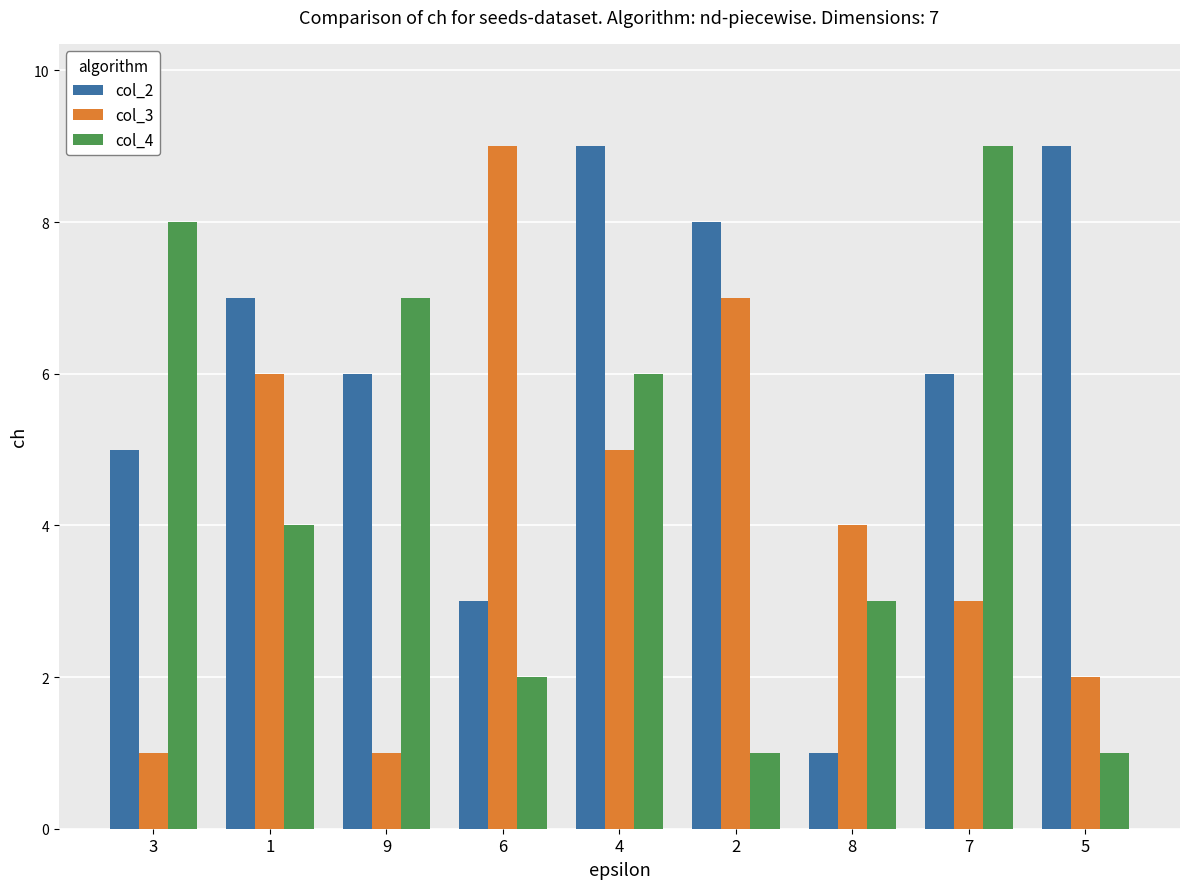

At how many categories does at least one series exceed 3?

9